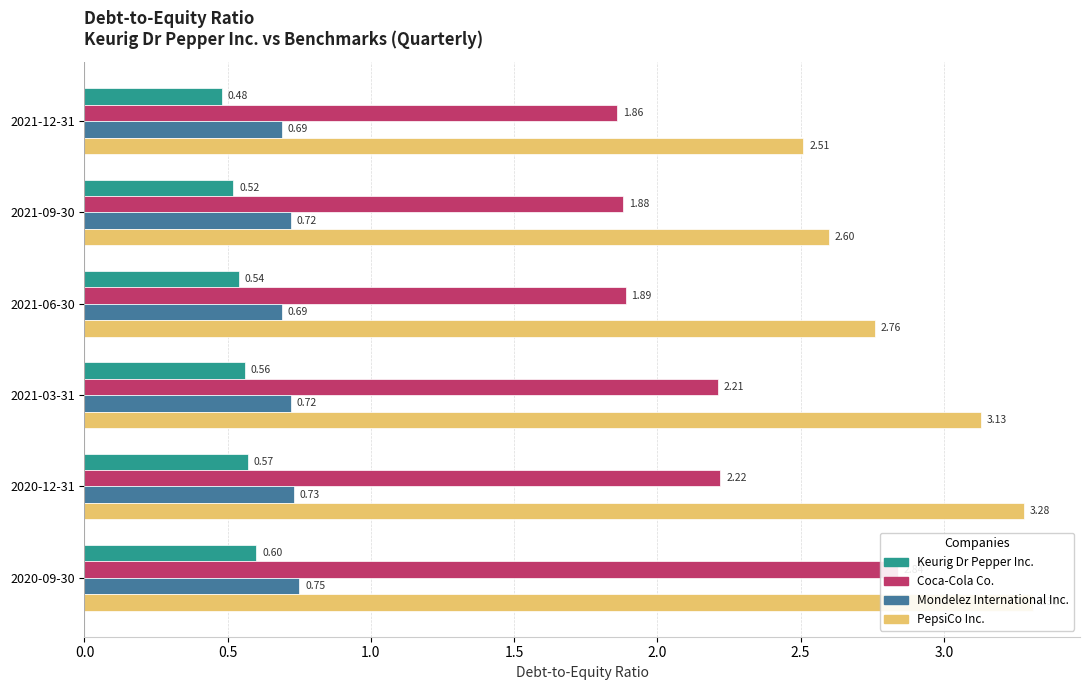

List the series in order of their peak value, lowest first.

Keurig Dr Pepper Inc., Mondelez International Inc., Coca-Cola Co., PepsiCo Inc.